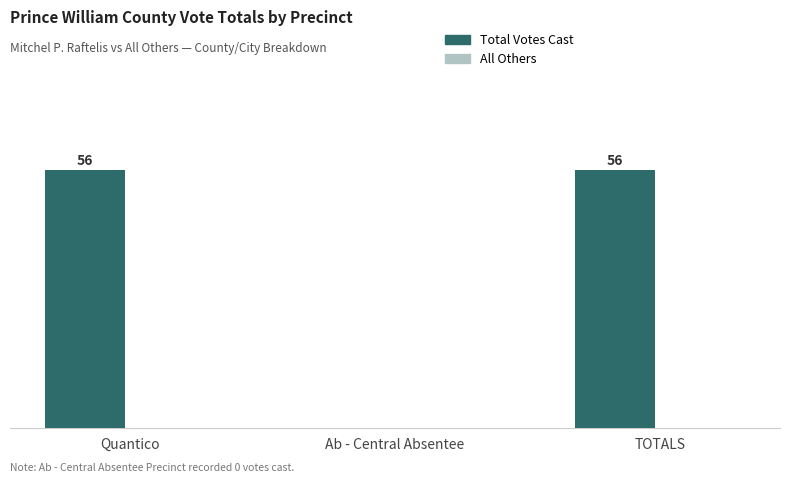

Between TOTALS and Ab - Central Absentee, which is larger?

TOTALS